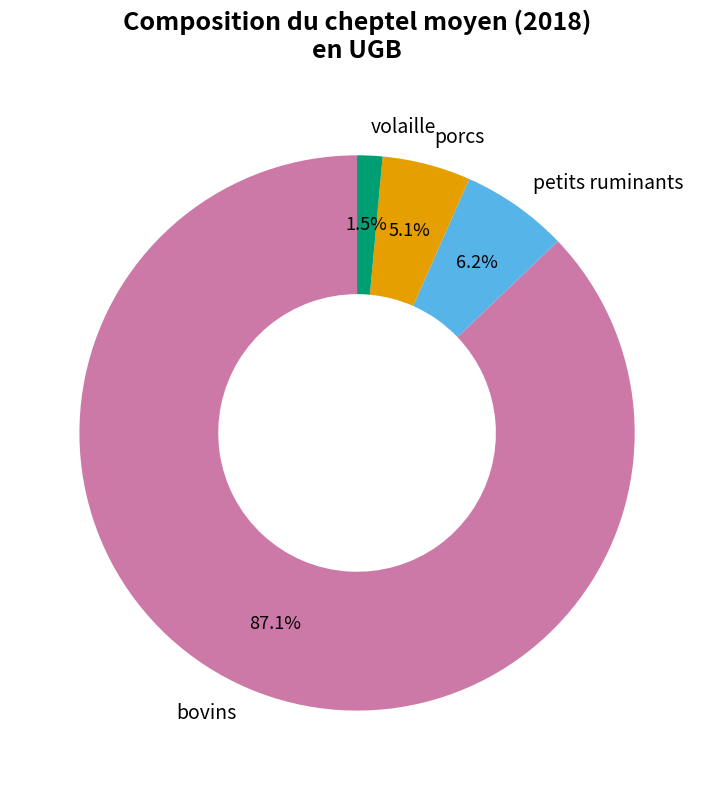

What is the smallest slice in the pie chart?

volaille